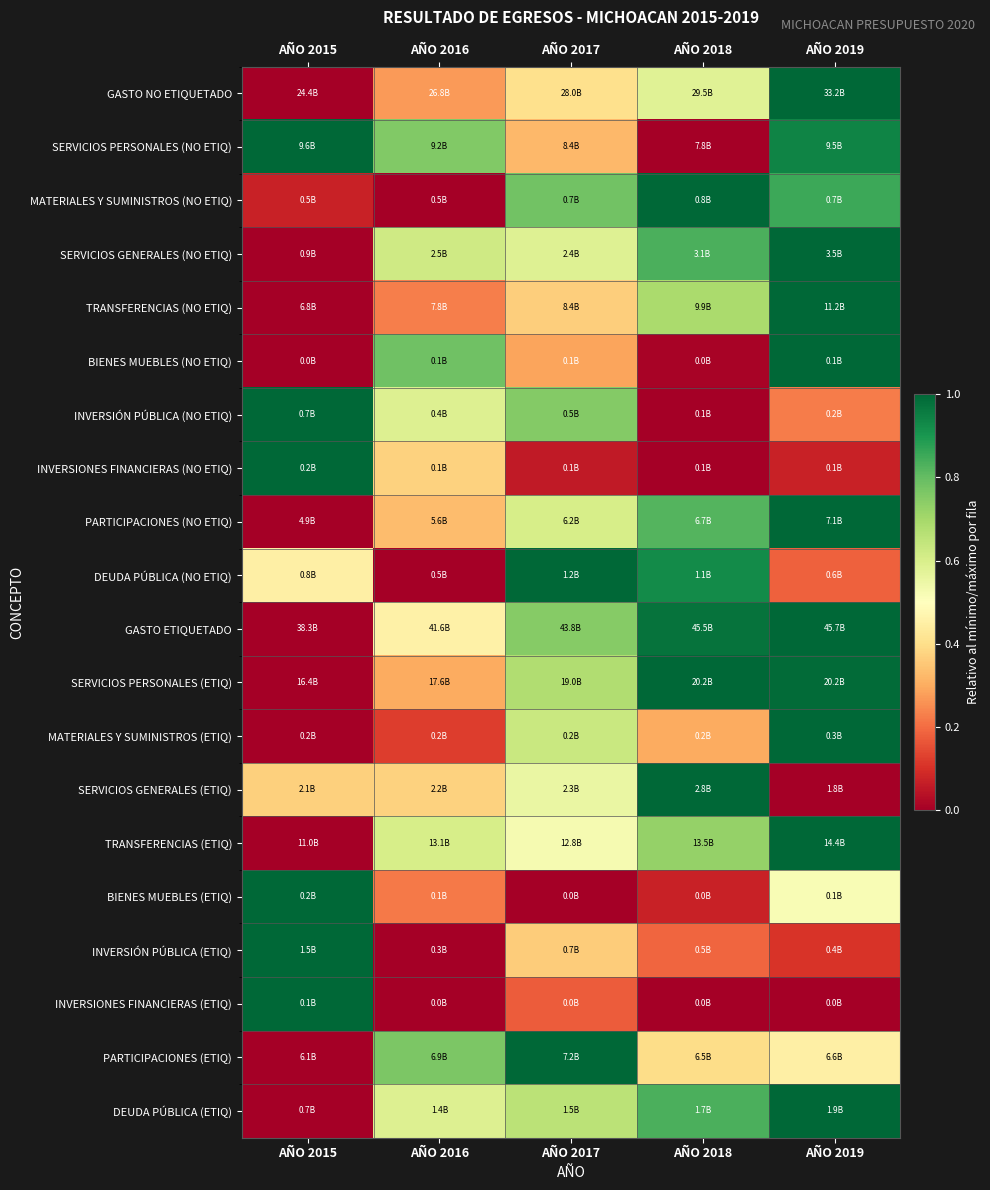

Reading left to right, extract all data points from this chart.

GASTO NO ETIQUETADO: AÑO 2015=0.0	AÑO 2016=0.3	AÑO 2017=0.4	AÑO 2018=0.6	AÑO 2019=1.0
SERVICIOS PERSONALES (NO ETIQ): AÑO 2015=1.0	AÑO 2016=0.8	AÑO 2017=0.3	AÑO 2018=0.0	AÑO 2019=0.9
MATERIALES Y SUMINISTROS (NO ETIQ): AÑO 2015=0.1	AÑO 2016=0.0	AÑO 2017=0.8	AÑO 2018=1.0	AÑO 2019=0.9
SERVICIOS GENERALES (NO ETIQ): AÑO 2015=0.0	AÑO 2016=0.6	AÑO 2017=0.6	AÑO 2018=0.8	AÑO 2019=1.0
TRANSFERENCIAS (NO ETIQ): AÑO 2015=0.0	AÑO 2016=0.2	AÑO 2017=0.4	AÑO 2018=0.7	AÑO 2019=1.0
BIENES MUEBLES (NO ETIQ): AÑO 2015=0.0	AÑO 2016=0.8	AÑO 2017=0.3	AÑO 2018=0.0	AÑO 2019=1.0
INVERSIÓN PÚBLICA (NO ETIQ): AÑO 2015=1.0	AÑO 2016=0.6	AÑO 2017=0.8	AÑO 2018=0.0	AÑO 2019=0.2
INVERSIONES FINANCIERAS (NO ETIQ): AÑO 2015=1.0	AÑO 2016=0.4	AÑO 2017=0.1	AÑO 2018=0.0	AÑO 2019=0.1
PARTICIPACIONES (NO ETIQ): AÑO 2015=0.0	AÑO 2016=0.3	AÑO 2017=0.6	AÑO 2018=0.8	AÑO 2019=1.0
DEUDA PÚBLICA (NO ETIQ): AÑO 2015=0.5	AÑO 2016=0.0	AÑO 2017=1.0	AÑO 2018=0.9	AÑO 2019=0.2
GASTO ETIQUETADO: AÑO 2015=0.0	AÑO 2016=0.5	AÑO 2017=0.7	AÑO 2018=1.0	AÑO 2019=1.0
SERVICIOS PERSONALES (ETIQ): AÑO 2015=0.0	AÑO 2016=0.3	AÑO 2017=0.7	AÑO 2018=1.0	AÑO 2019=1.0
MATERIALES Y SUMINISTROS (ETIQ): AÑO 2015=0.0	AÑO 2016=0.1	AÑO 2017=0.6	AÑO 2018=0.3	AÑO 2019=1.0
SERVICIOS GENERALES (ETIQ): AÑO 2015=0.4	AÑO 2016=0.4	AÑO 2017=0.6	AÑO 2018=1.0	AÑO 2019=0.0
TRANSFERENCIAS (ETIQ): AÑO 2015=0.0	AÑO 2016=0.6	AÑO 2017=0.5	AÑO 2018=0.7	AÑO 2019=1.0
BIENES MUEBLES (ETIQ): AÑO 2015=1.0	AÑO 2016=0.2	AÑO 2017=0.0	AÑO 2018=0.1	AÑO 2019=0.5
INVERSIÓN PÚBLICA (ETIQ): AÑO 2015=1.0	AÑO 2016=0.0	AÑO 2017=0.4	AÑO 2018=0.2	AÑO 2019=0.1
INVERSIONES FINANCIERAS (ETIQ): AÑO 2015=1.0	AÑO 2016=0.0	AÑO 2017=0.2	AÑO 2018=0.0	AÑO 2019=0.0
PARTICIPACIONES (ETIQ): AÑO 2015=0.0	AÑO 2016=0.8	AÑO 2017=1.0	AÑO 2018=0.4	AÑO 2019=0.5
DEUDA PÚBLICA (ETIQ): AÑO 2015=0.0	AÑO 2016=0.6	AÑO 2017=0.7	AÑO 2018=0.8	AÑO 2019=1.0